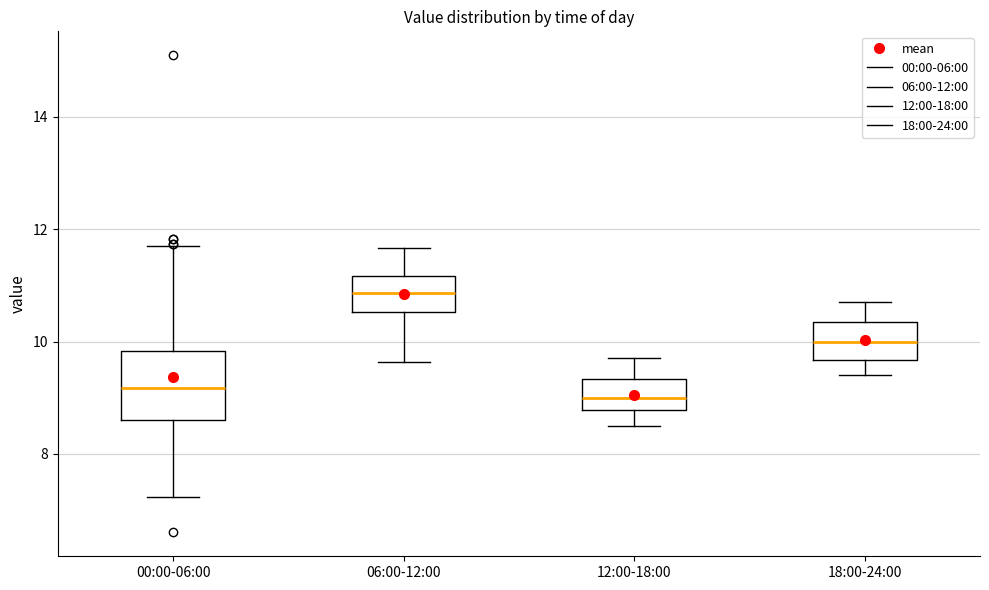

Reading left to right, read every box against the y-axis: the position of its median line, the range the box covers, and the ends of its whiskers. The values are not printed on the chart, so give them approximately, as read against the axis.

00:00-06:00: median 9.2, box 8.6 to 9.8, whiskers 7.2 to 11.8
06:00-12:00: median 10.8, box 10.6 to 11.2, whiskers 9.6 to 11.6
12:00-18:00: median 9.0, box 8.8 to 9.4, whiskers 8.6 to 9.8
18:00-24:00: median 10.0, box 9.6 to 10.4, whiskers 9.4 to 10.8